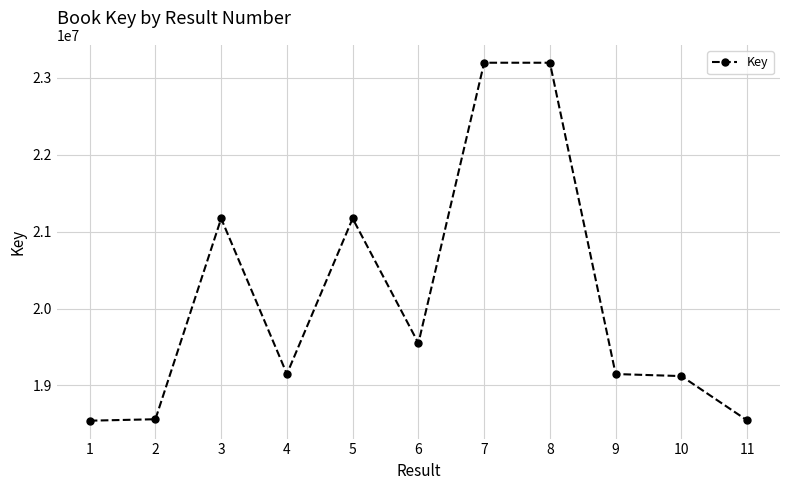

What is the value of the 8th point from the left?

23197042